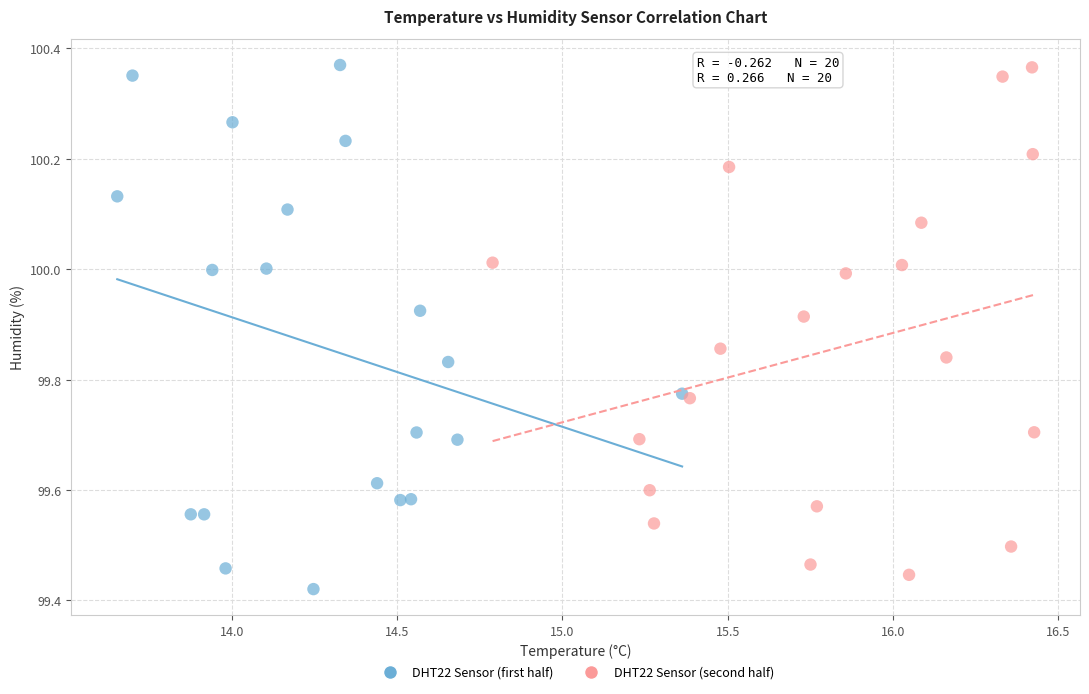

What are all the series names shown in the legend?

DHT22 Sensor (first half), DHT22 Sensor (second half)